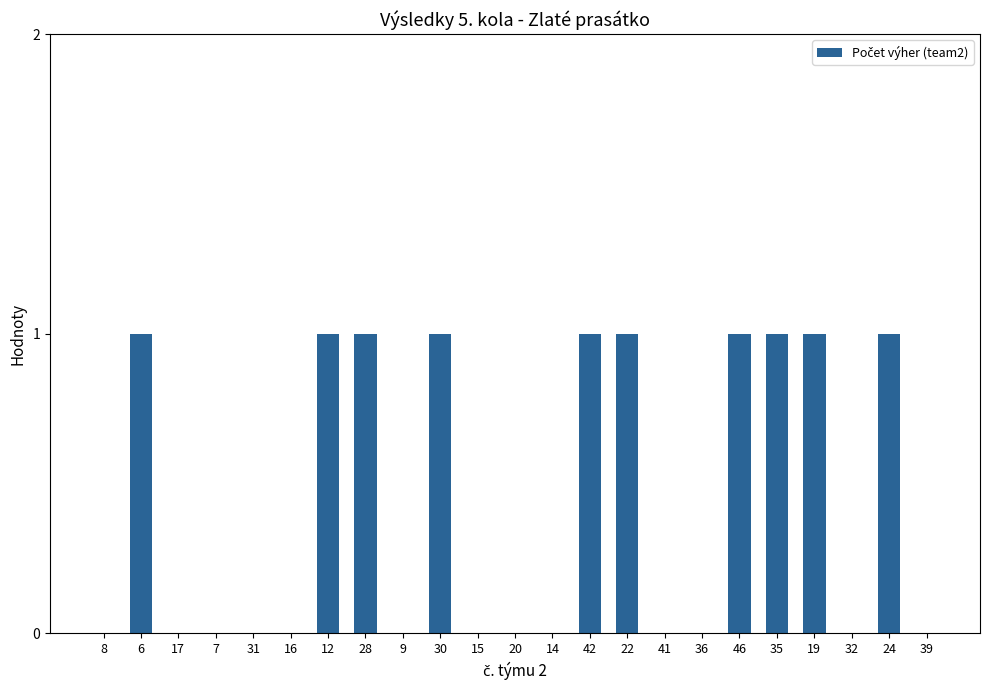

What is the sum of the values at 19 and 36?

1